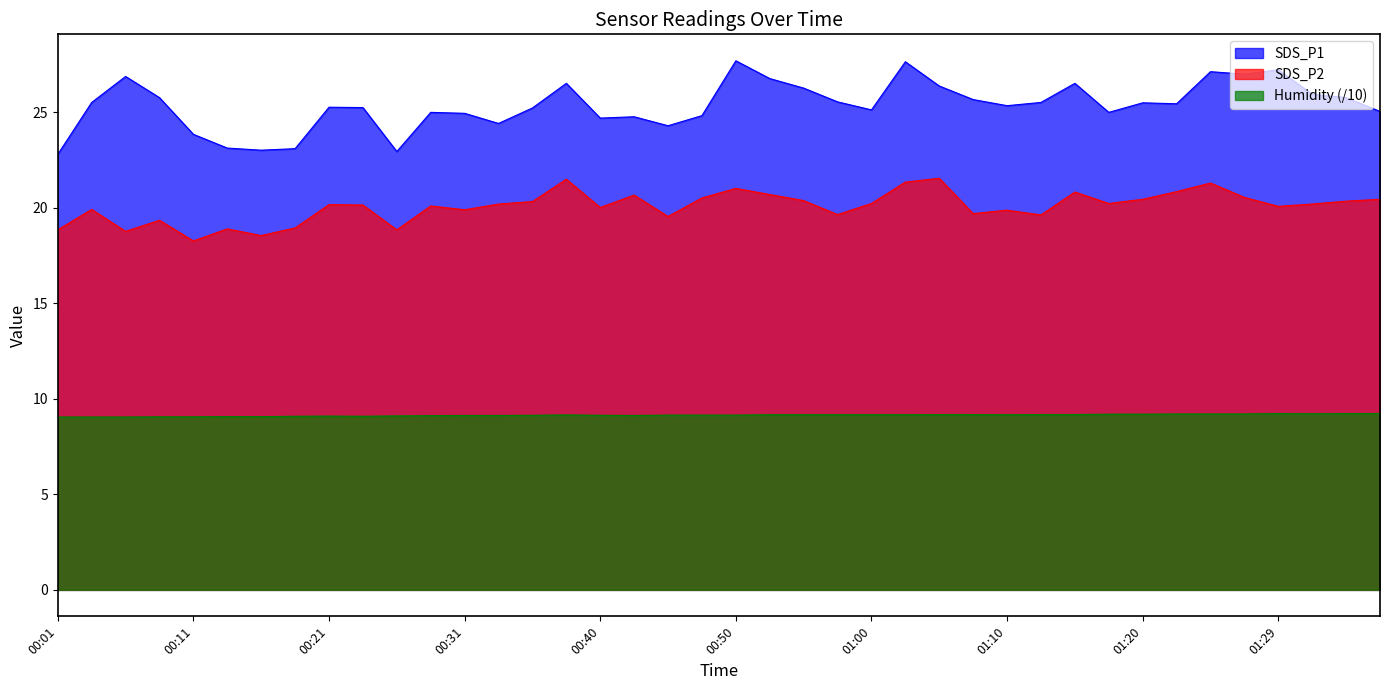

What is the value of the SDS_P1 point at the 20th from the left?

24.8